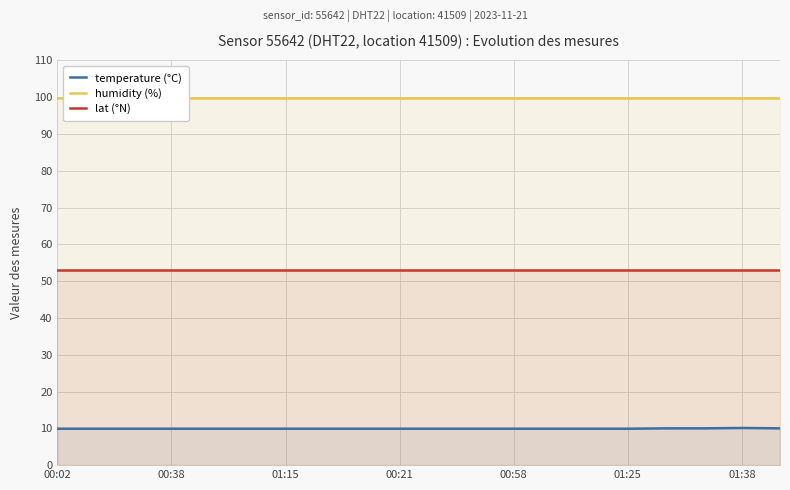

Is it true that lat (°N) equals 27.5 at 01:25?

False